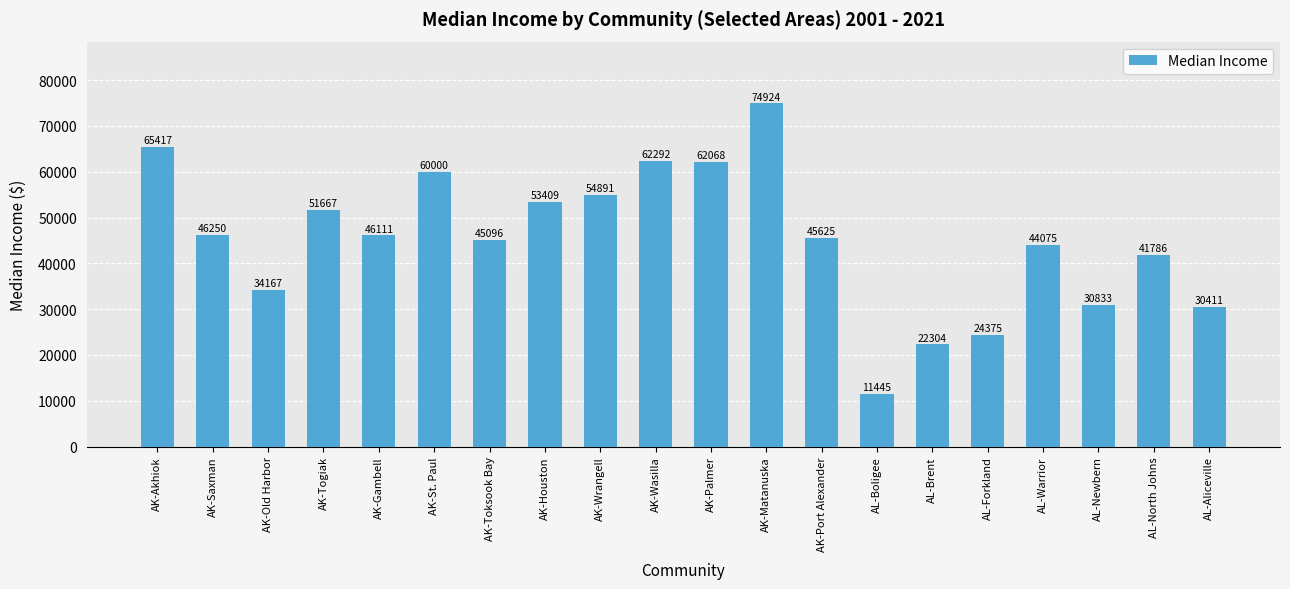

What is the label of the 5th bar from the left?

AK-Gambell